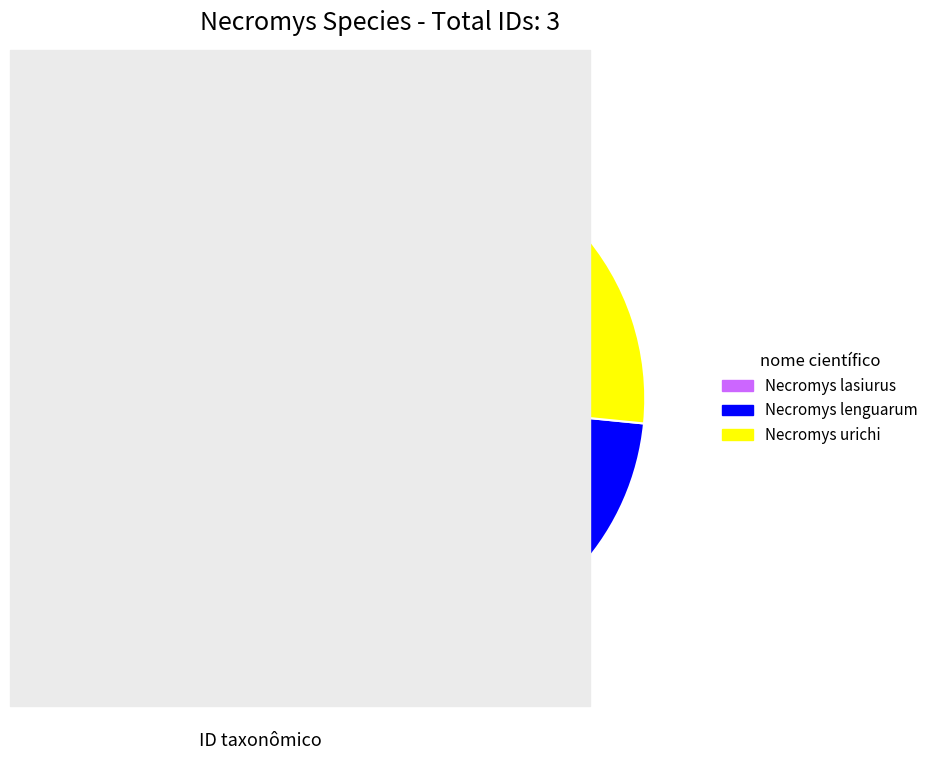

The Necromys urichi slice represents 40% of the pie. True or false?

False